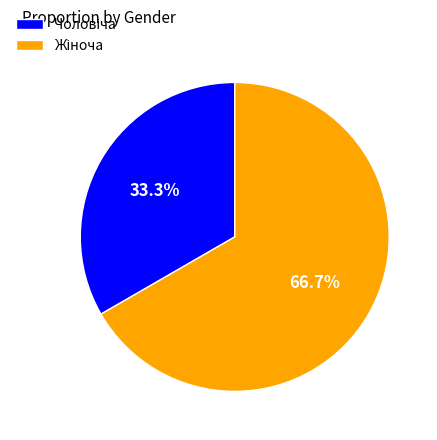

Does any single category account for the majority?

Yes